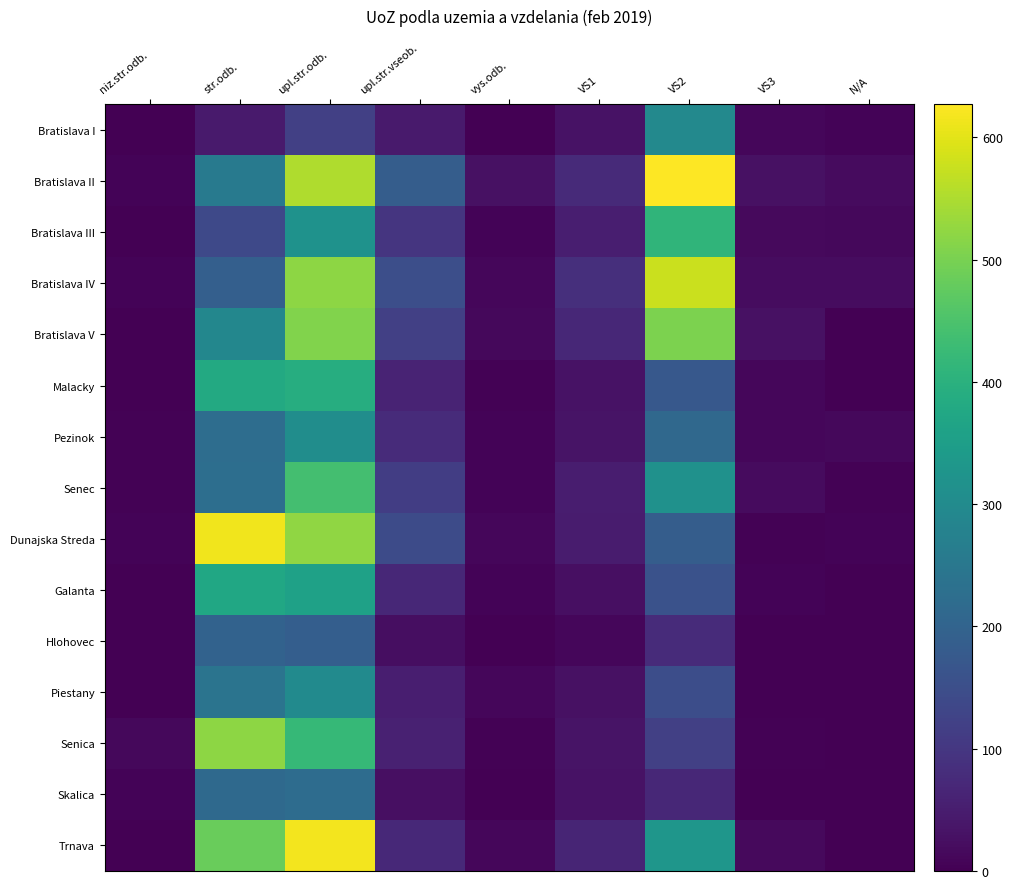

Which has a higher value, vys.odb. or N/A?

N/A